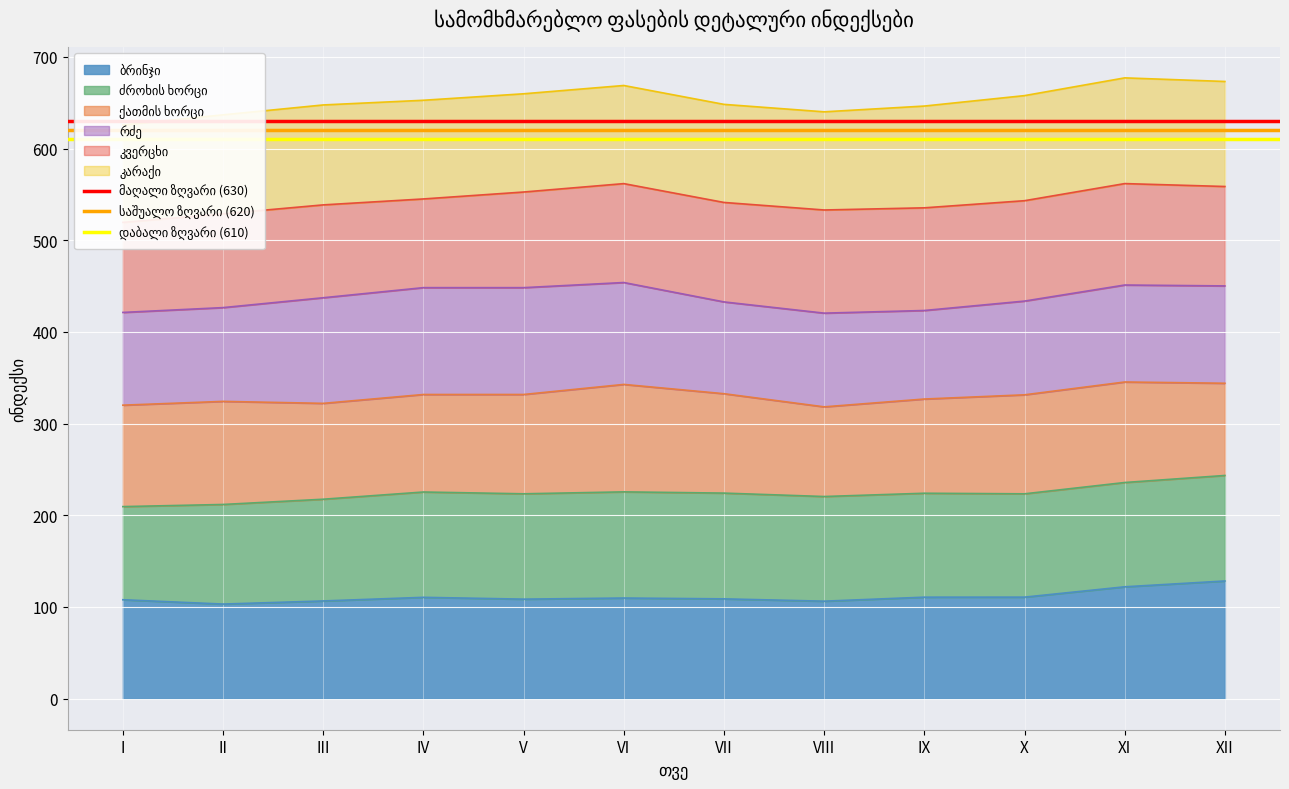

Is the value of მაღალი ზღვარი (630) at I greater than the value of დაბალი ზღვარი (610) at II?

Yes